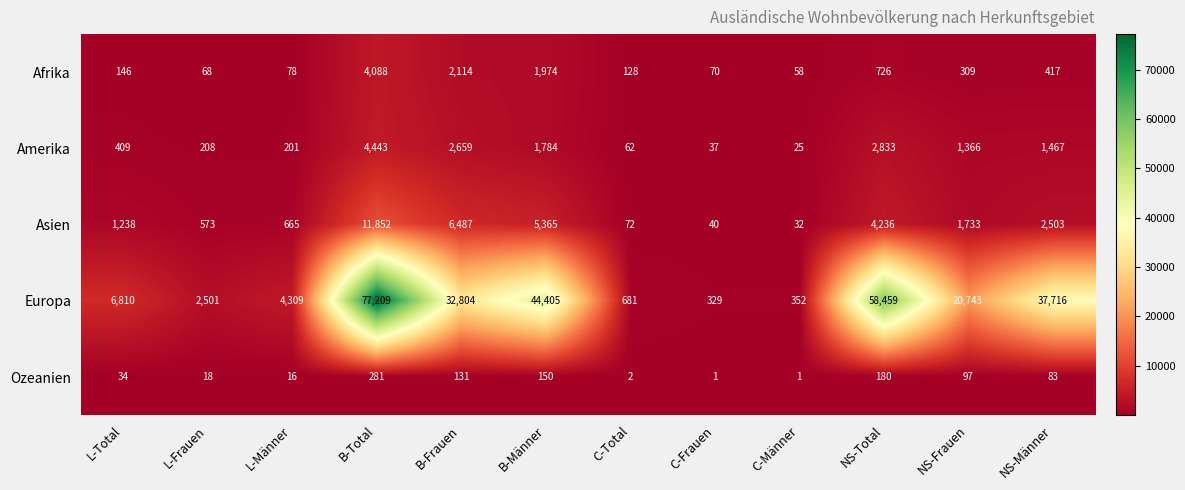

What is the maximum value for Afrika?

4088